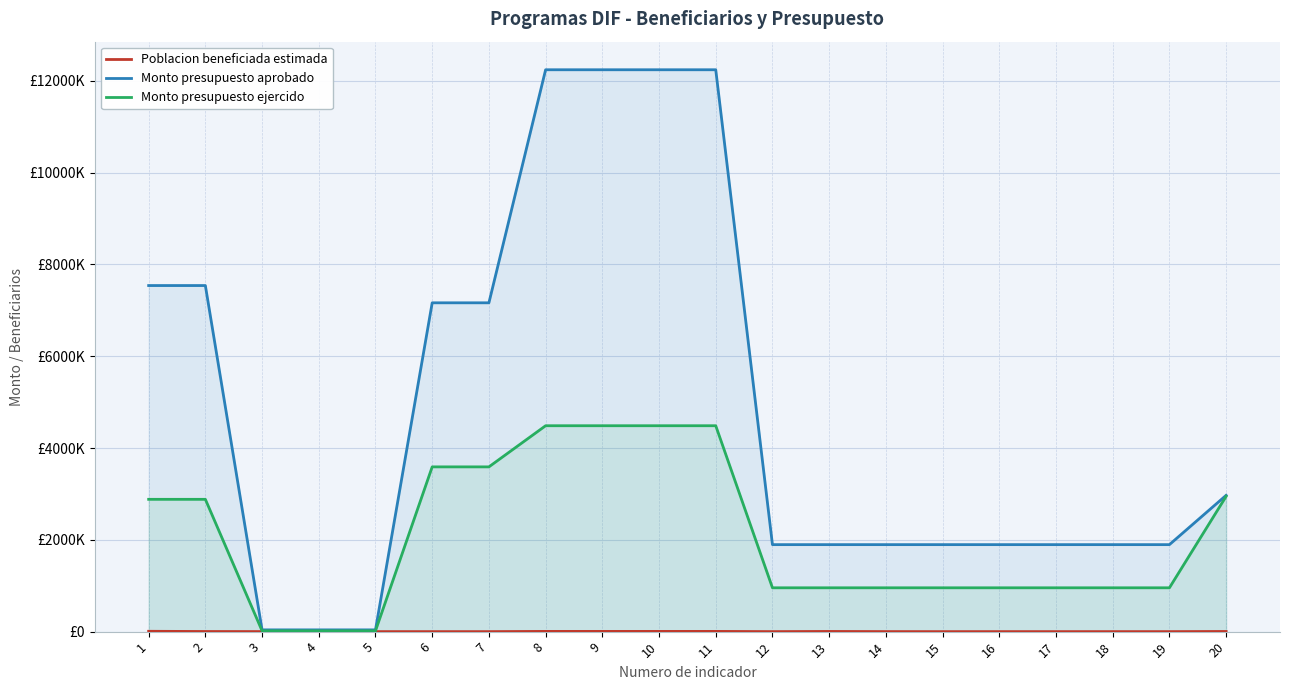

What is the total value across all series at 7?

10753475